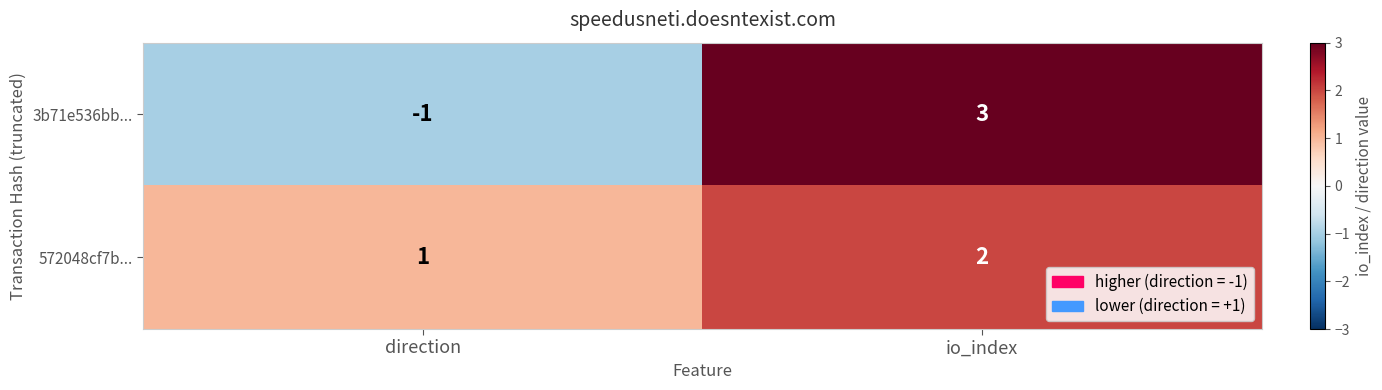

At which category is the sum across all series the highest?

io_index